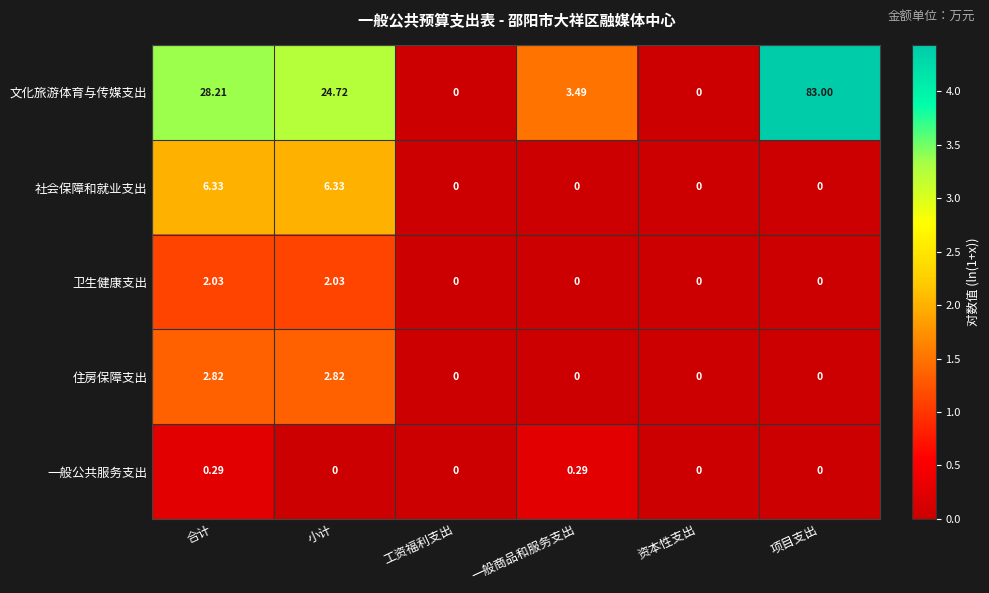

Which category has the highest value across all series?

项目支出